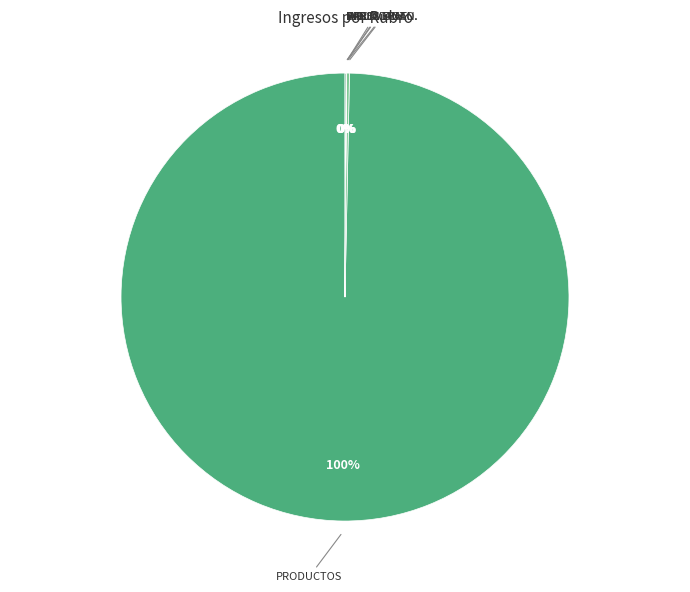

To the nearest percent, what is the difference between the largest and smallest slice percentages?

100%